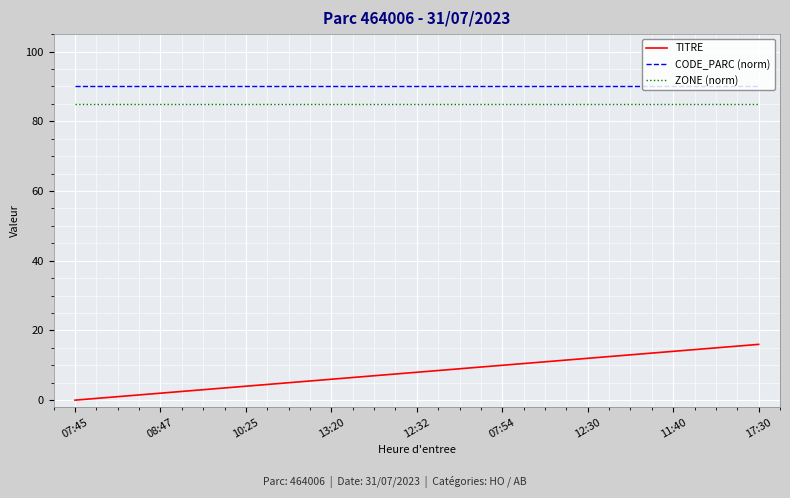

What is the sum of all ZONE (norm) values?

1445